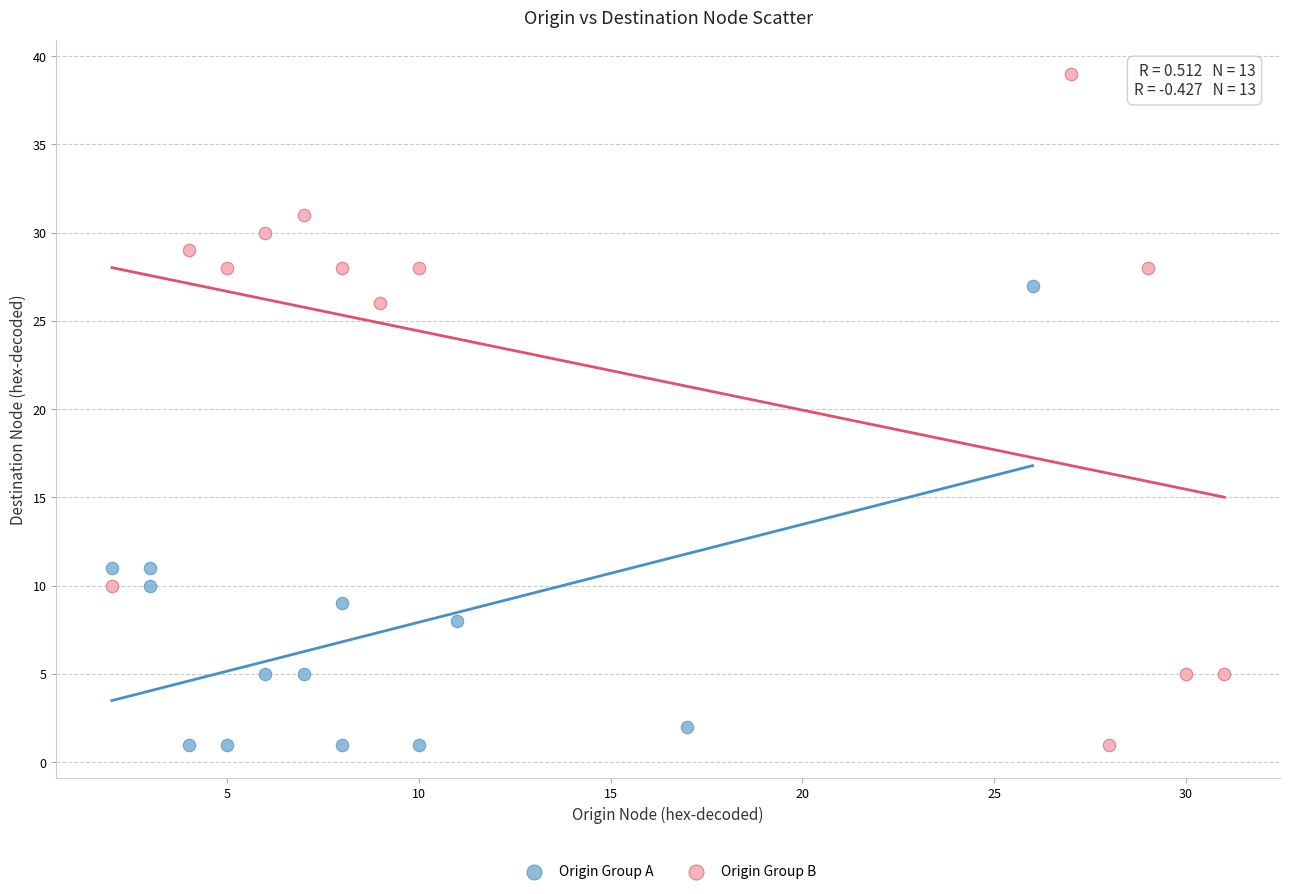

What are all the series names shown in the legend?

Origin Group A, Origin Group B